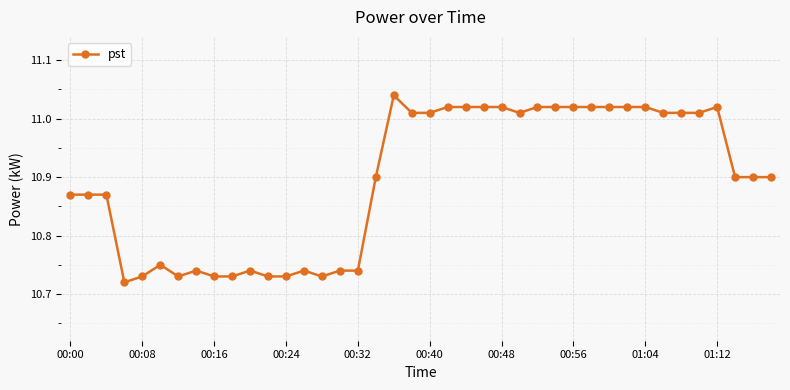

What is the difference between the maximum and minimum values?

0.3